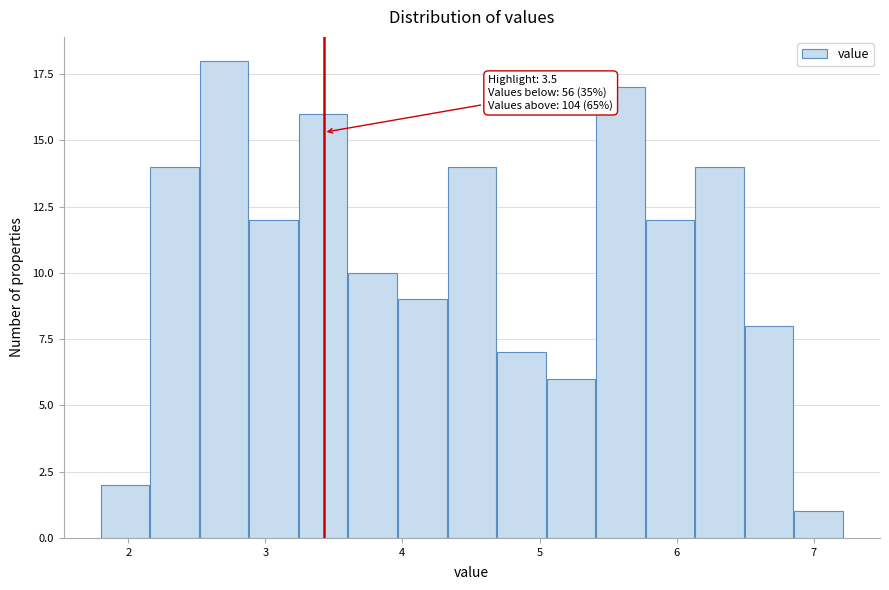

Around what value on the x-axis is the tallest bar? Give the approximate position of its centre, as read against the axis.

2.7